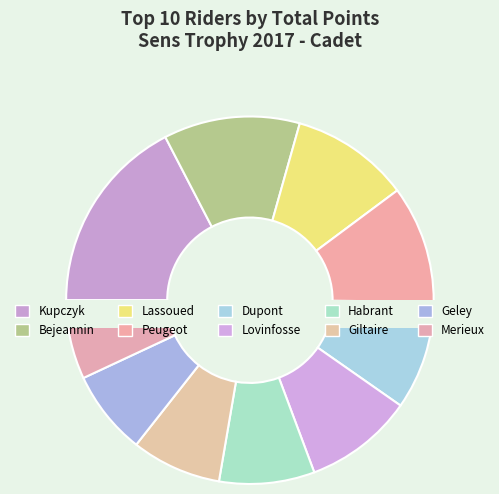

Rank the categories by value from lowest to highest.

Merieux, Geley, Giltaire, Habrant, Dupont, Lovinfosse, Peugeot, Lassoued, Bejeannin, Kupczyk